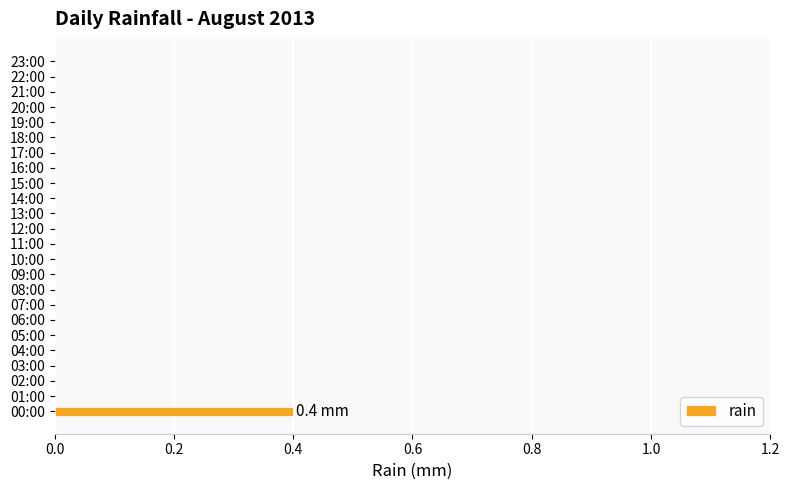

At which category does the chart reach its peak across all series?

00:00